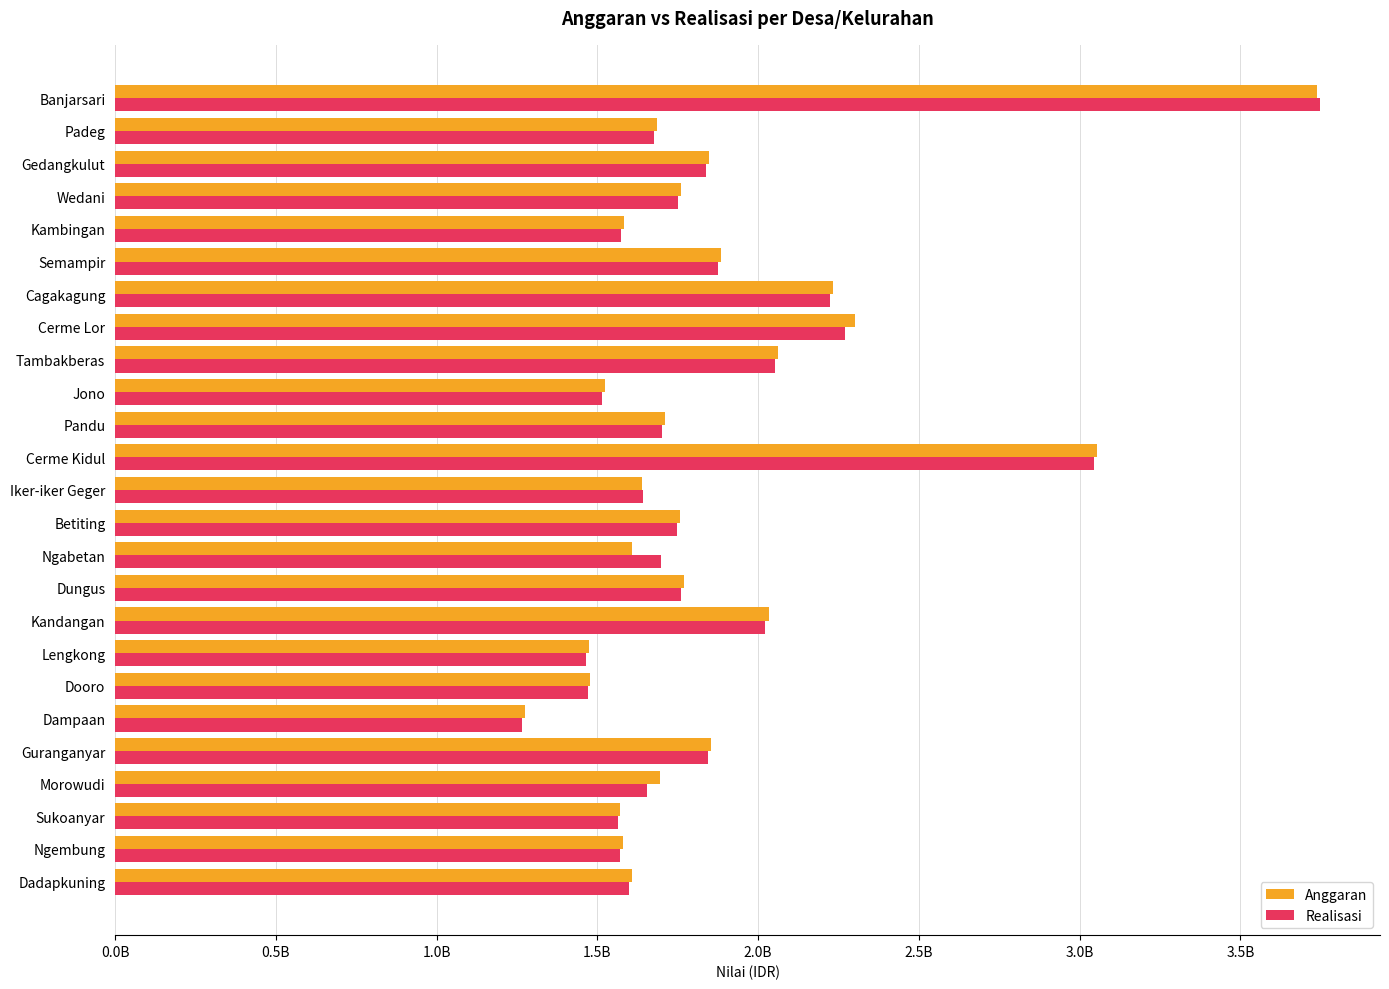

What is the greatest value displayed?

3746692763